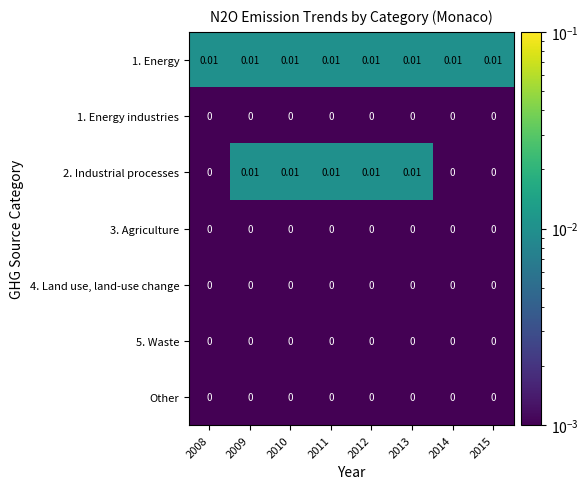

Is the value of 2. Industrial processes at 2011 greater than the value of 1. Energy industries at 2010?

Yes